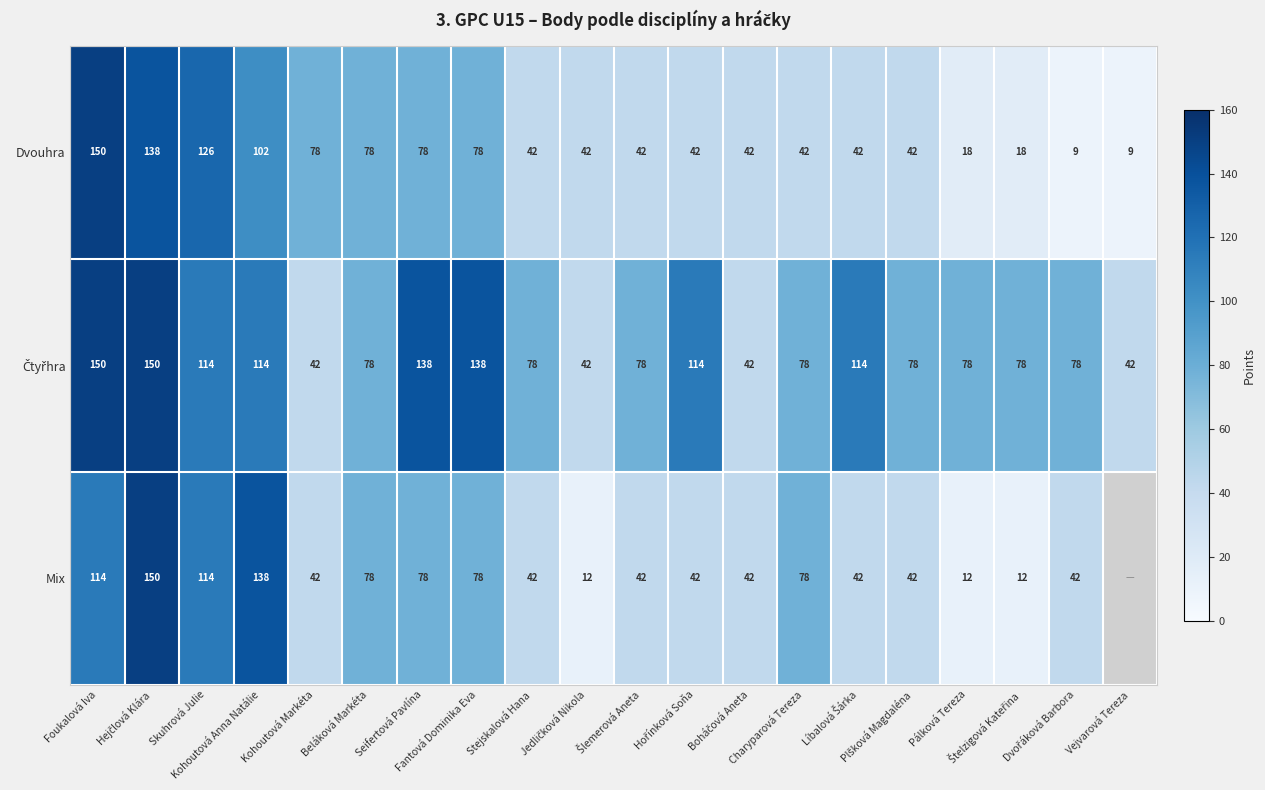

What is the lowest value of the Dvouhra series?

9